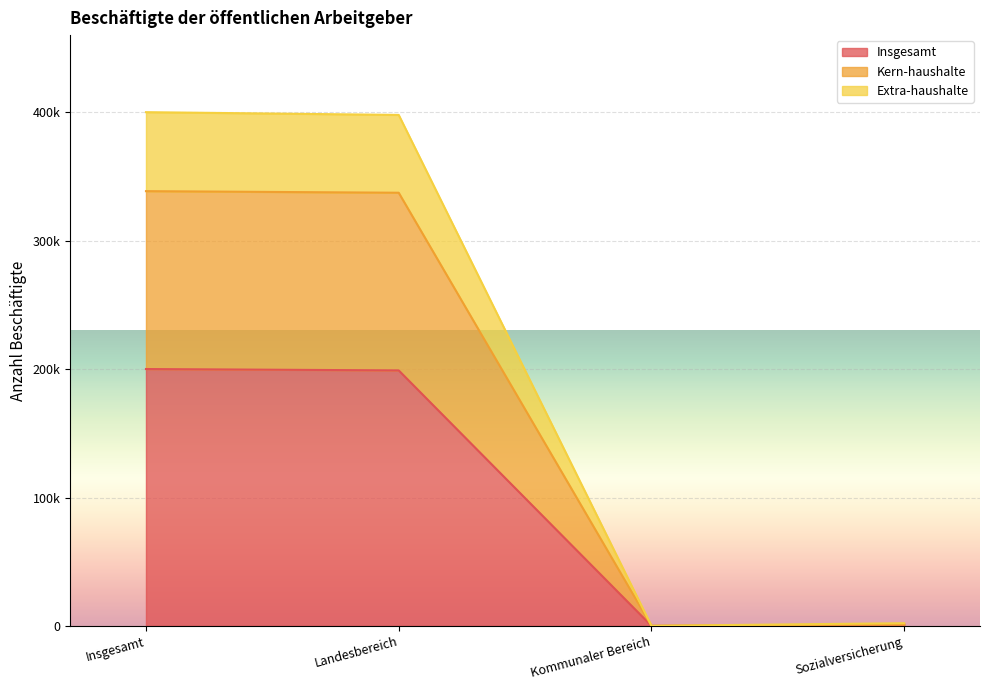

At Sozialversicherung, list the series in order from largest to smallest.

Extra-haushalte, Kern-haushalte, Insgesamt